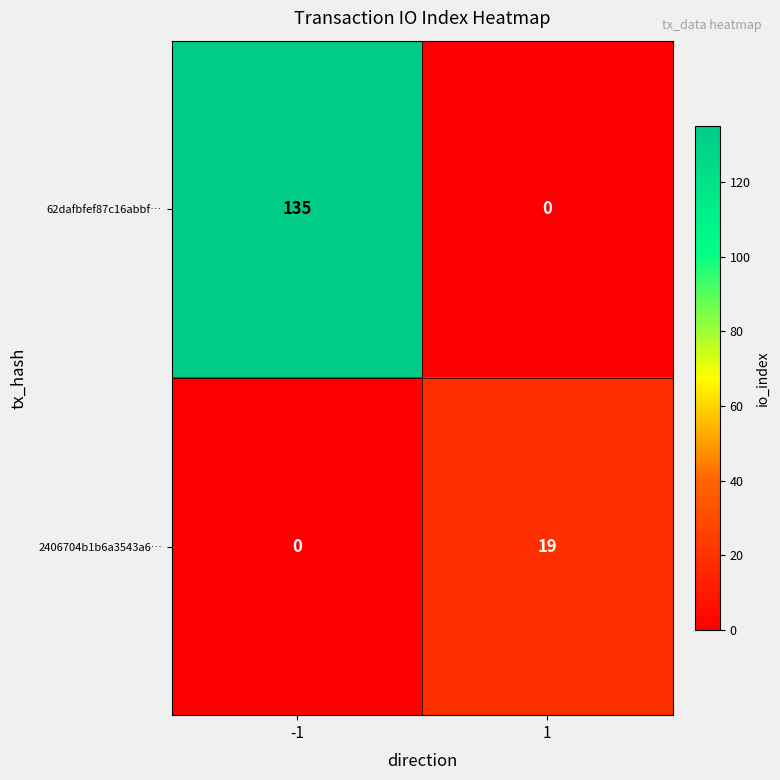

What value does the 62dafbfef87c16abbf… series have at -1?

135